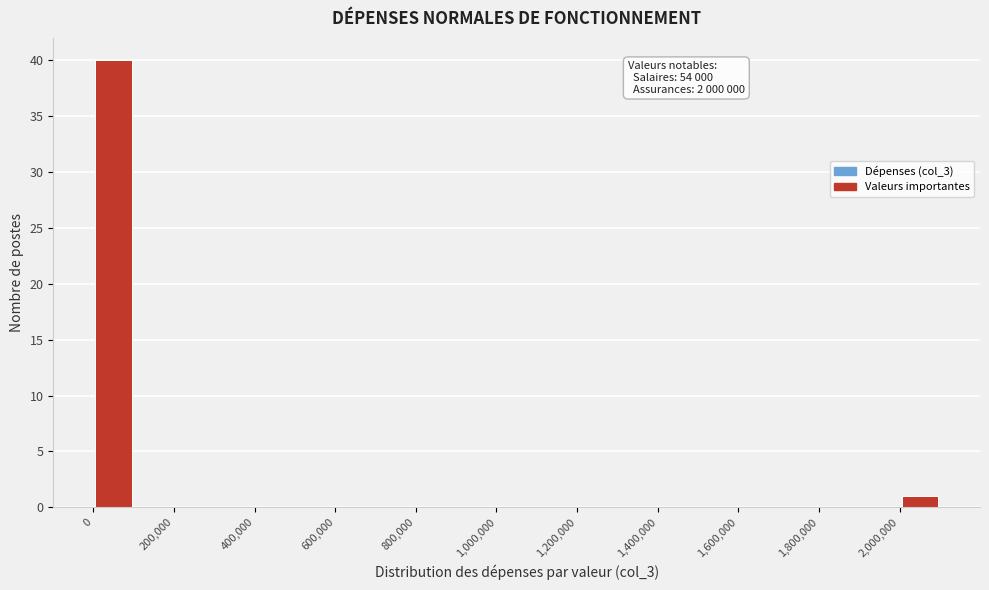

Over which range of the x-axis is the bar tallest?

0 to 100000